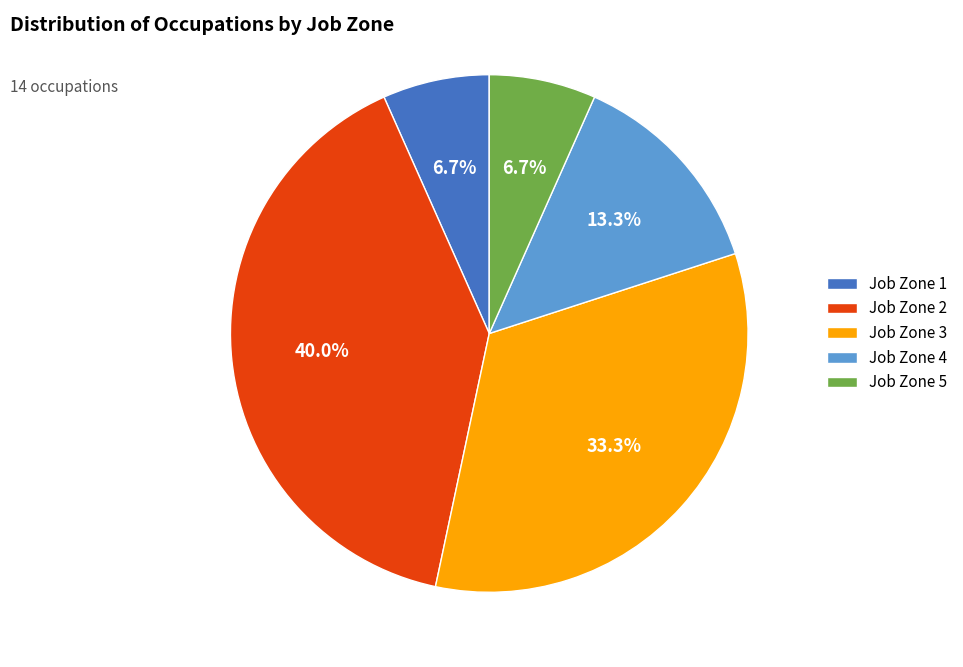

To the nearest percent, what is the difference between the largest and smallest slice percentages?

33%